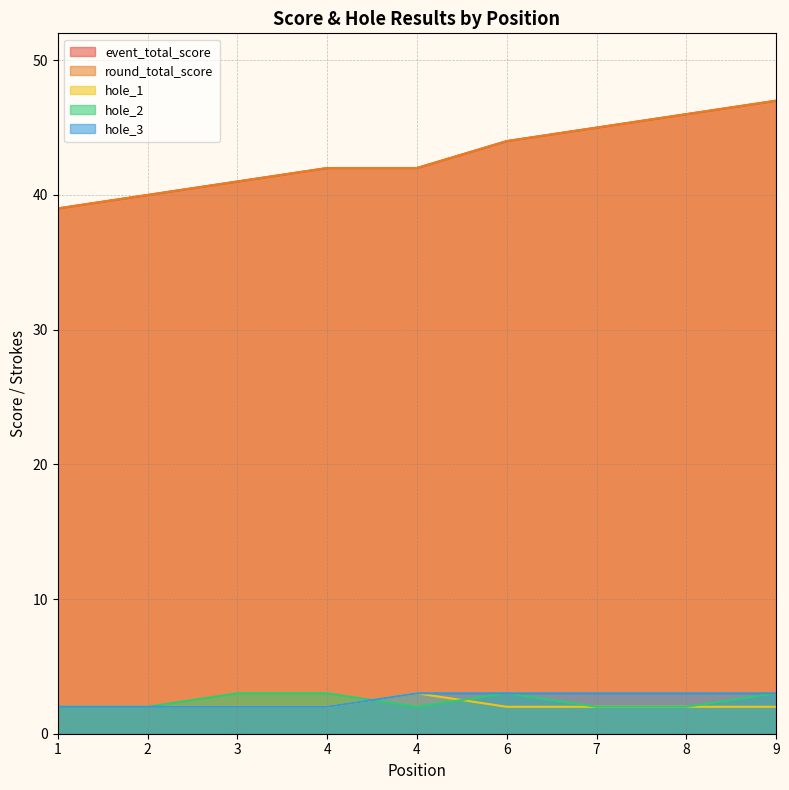

How many interior local peaks does the hole_2 series have?

1